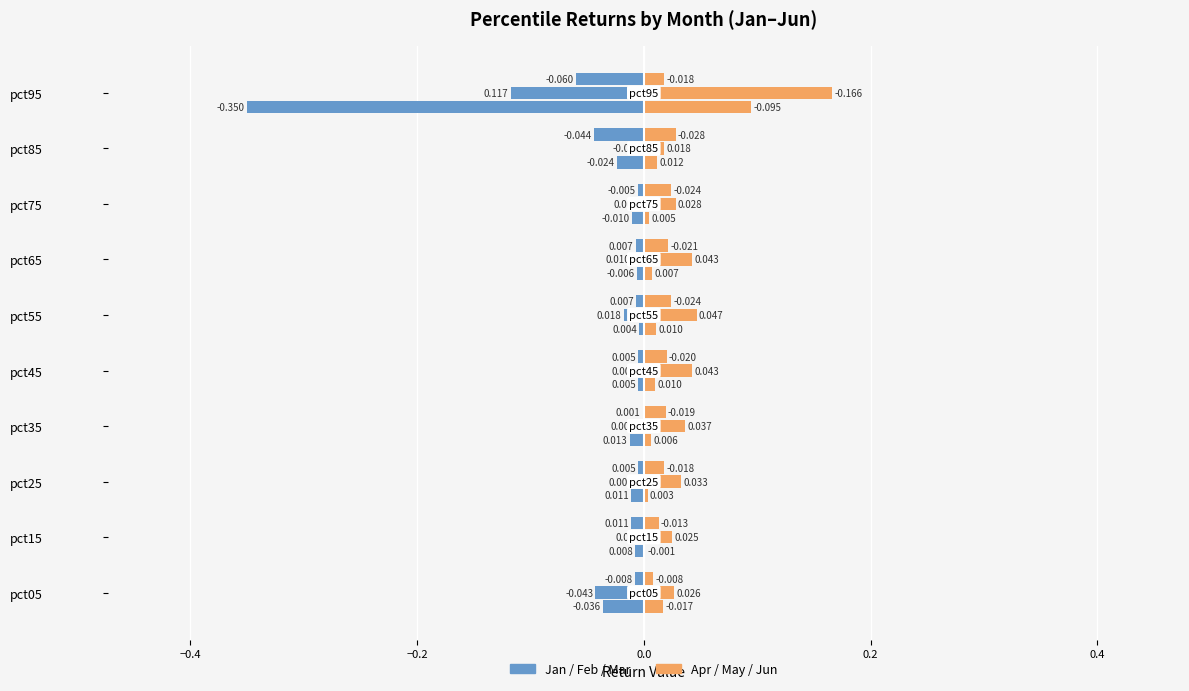

Is it true that Apr equals 0.0 at pct45?

False